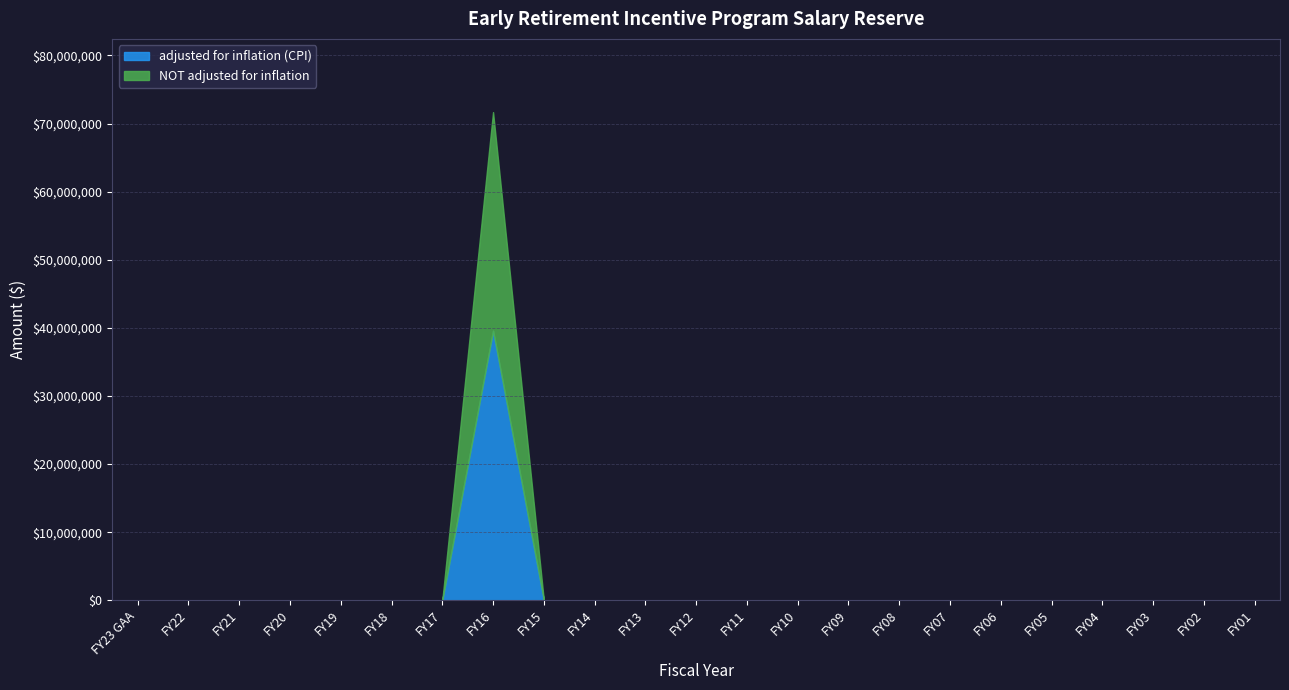

How many lines are shown in the chart?

2